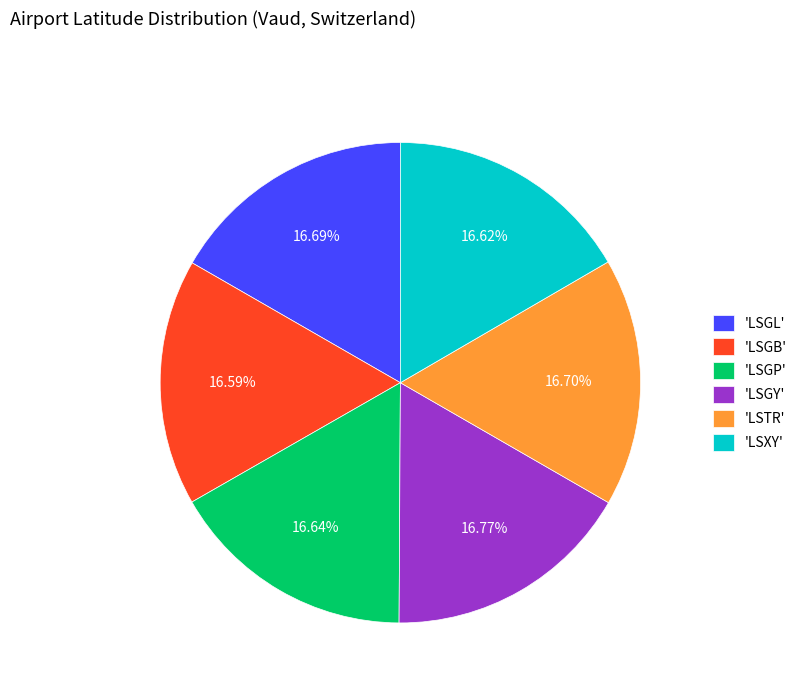

Combined, do 'LSGB' and 'LSGP' account for over 50%?

No